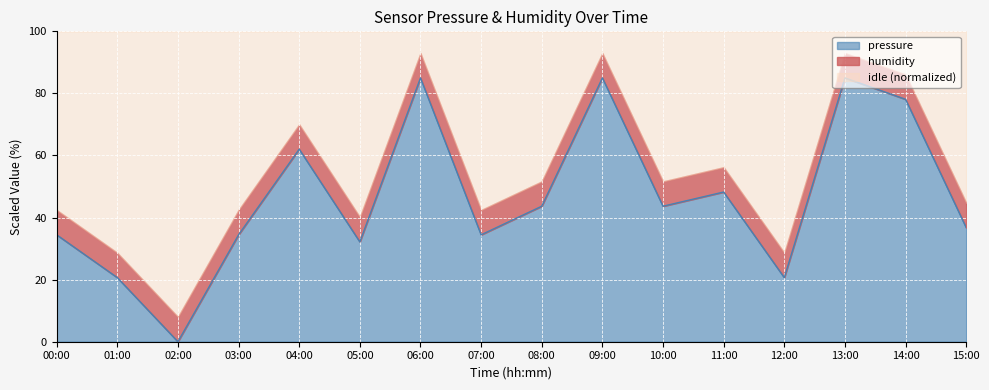

Which category has the lowest value across all series?

02:00